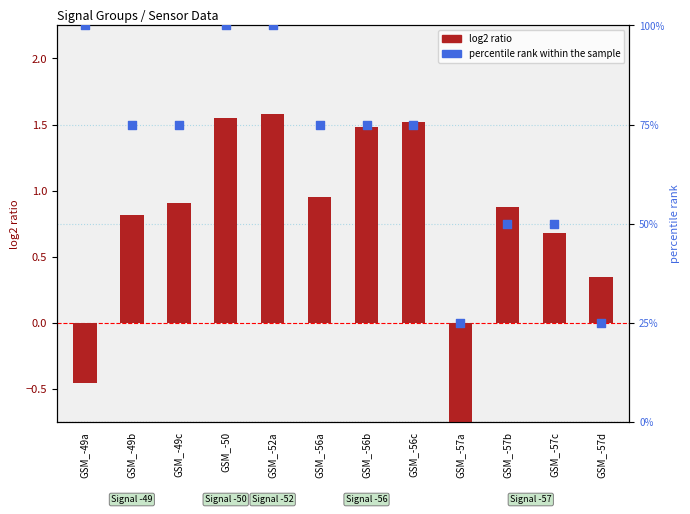

Which series contains the highest Y value?

percentile rank within the sample